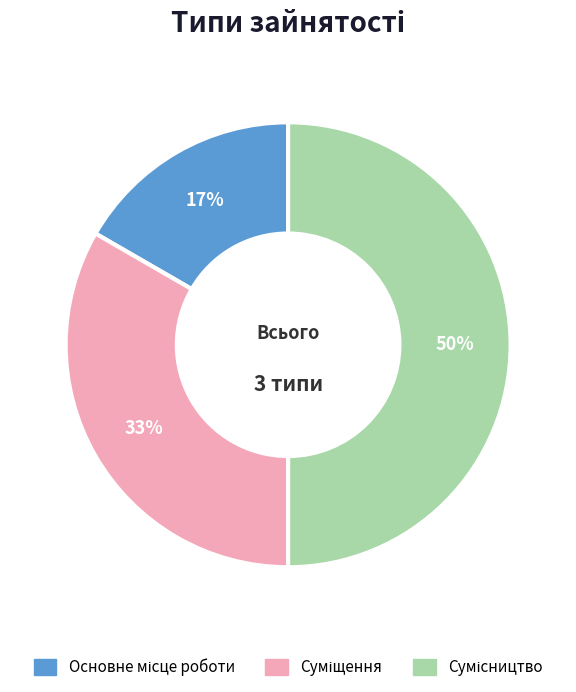

To the nearest percent, what is the difference between the largest and smallest slice percentages?

33%